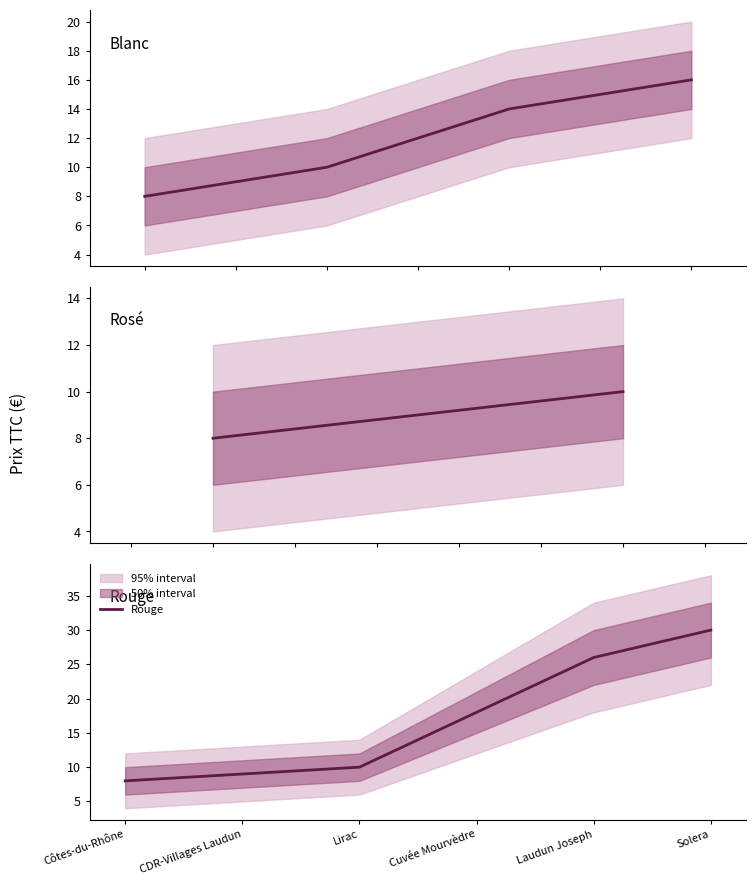

What is the highest value of the Rouge series?

30